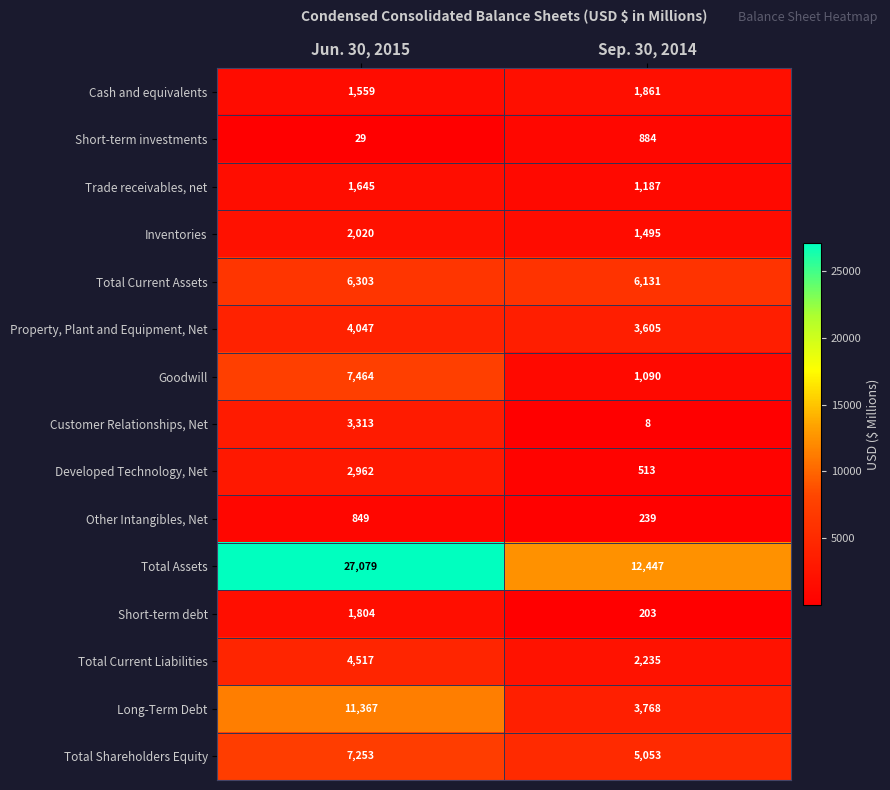

Reading left to right, transcribe all the data shown in this chart.

Cash and equivalents: 1559	1861
Short-term investments: 29	884
Trade receivables, net: 1645	1187
Inventories: 2020	1495
Total Current Assets: 6303	6131
Property, Plant and Equipment, Net: 4047	3605
Goodwill: 7464	1090
Customer Relationships, Net: 3313	8
Developed Technology, Net: 2962	513
Other Intangibles, Net: 849	239
Total Assets: 27079	12447
Short-term debt: 1804	203
Total Current Liabilities: 4517	2235
Long-Term Debt: 11367	3768
Total Shareholders Equity: 7253	5053